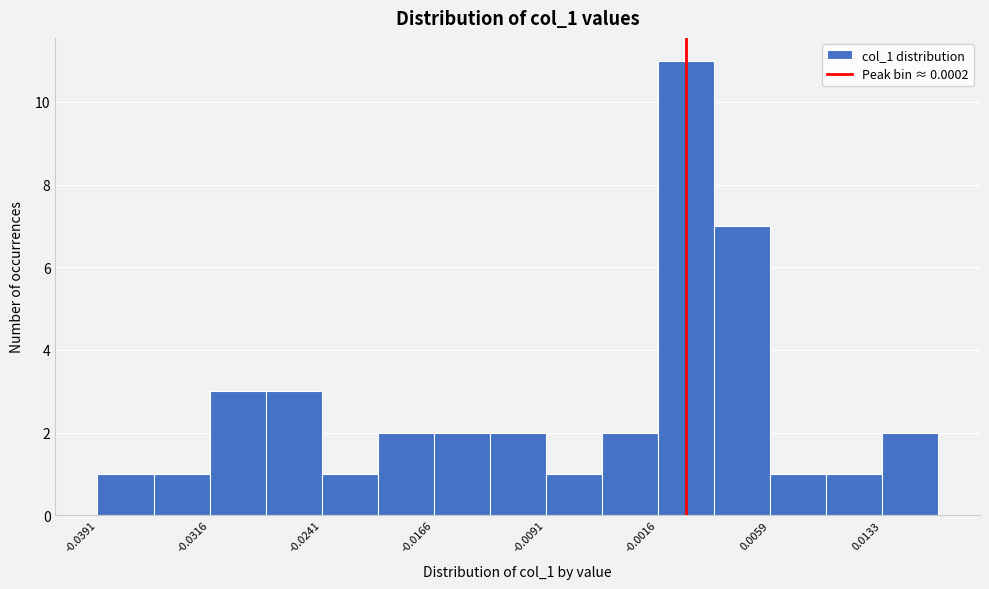

Read against the x-axis, roughly where is the centre of the tallest bar?

0.000